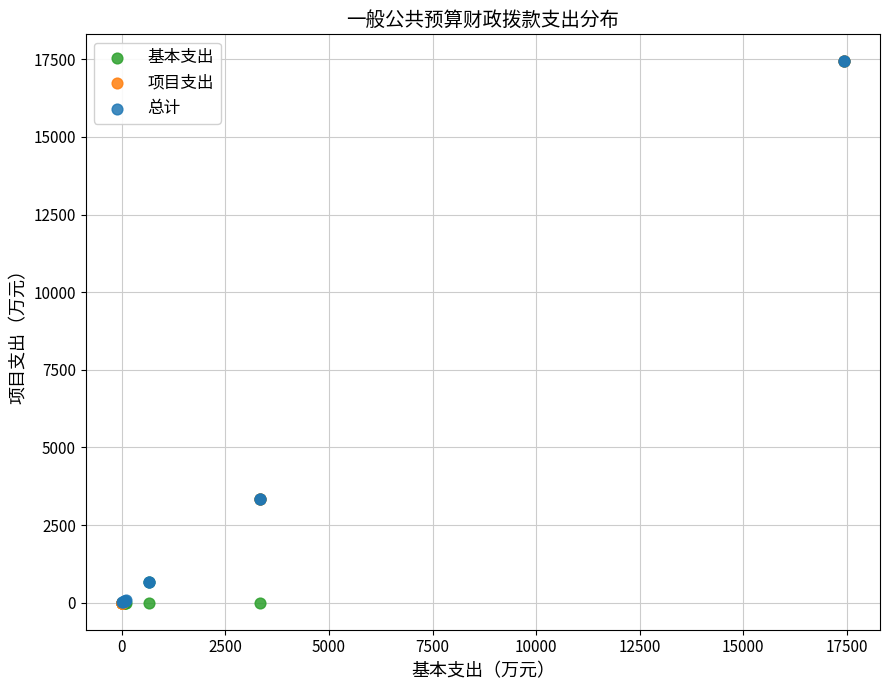

What are all the series names shown in the legend?

基本支出, 项目支出, 总计